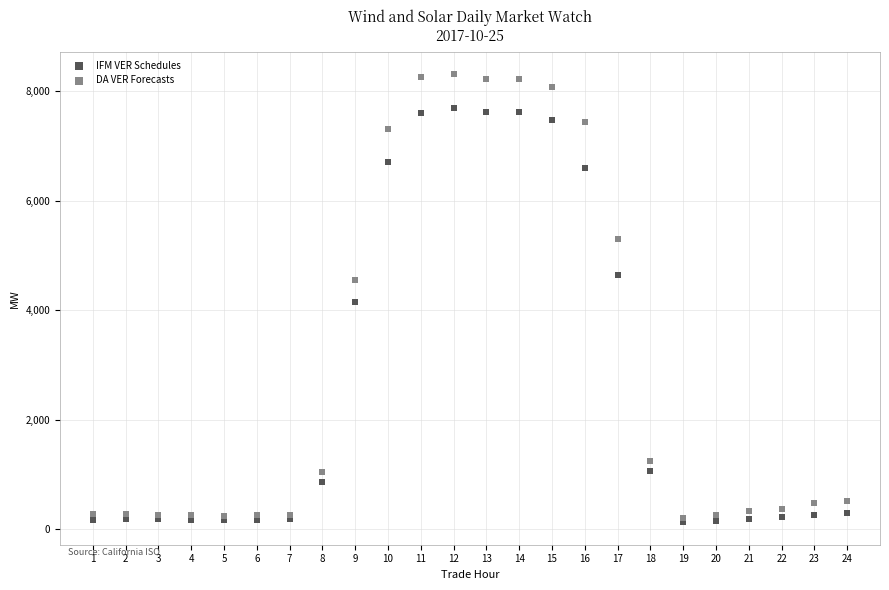

In the DA VER Forecasts series, what Y value is closest to 4254?

4557.9